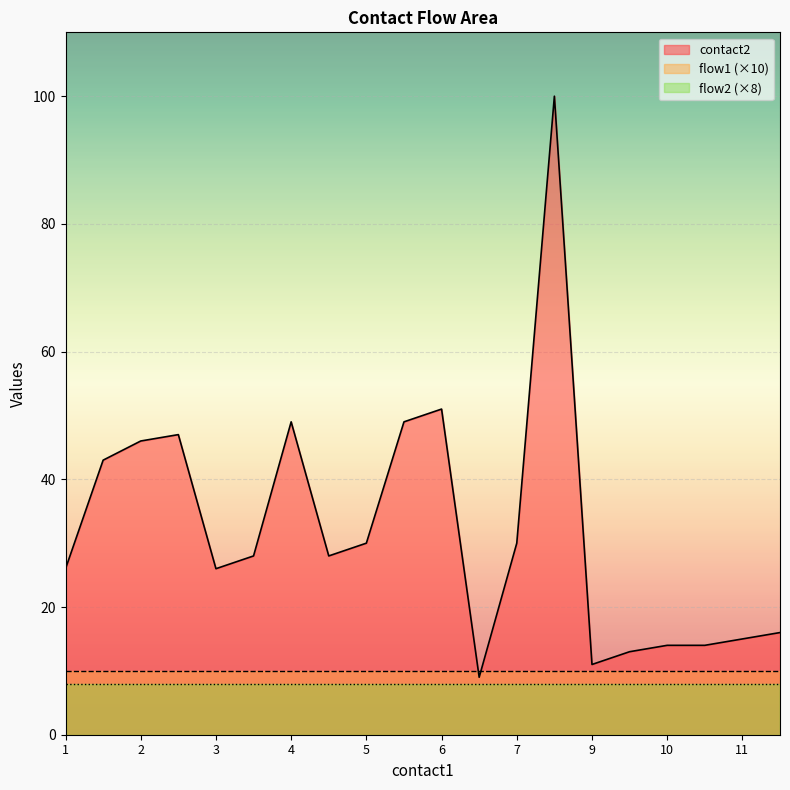

Is the value of flow2 at 11 greater than the value of flow1 at 3?

No